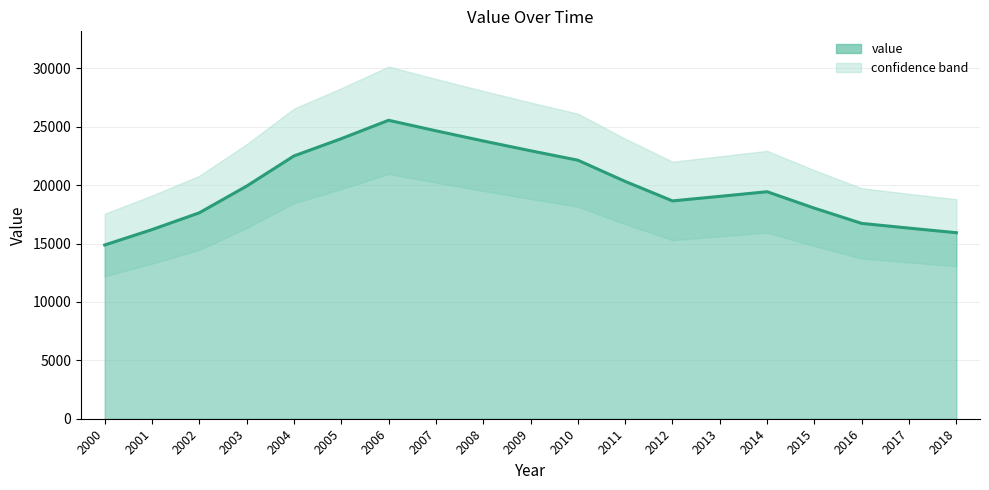

The chart shows a value of 16326 at 2017. True or false?

True